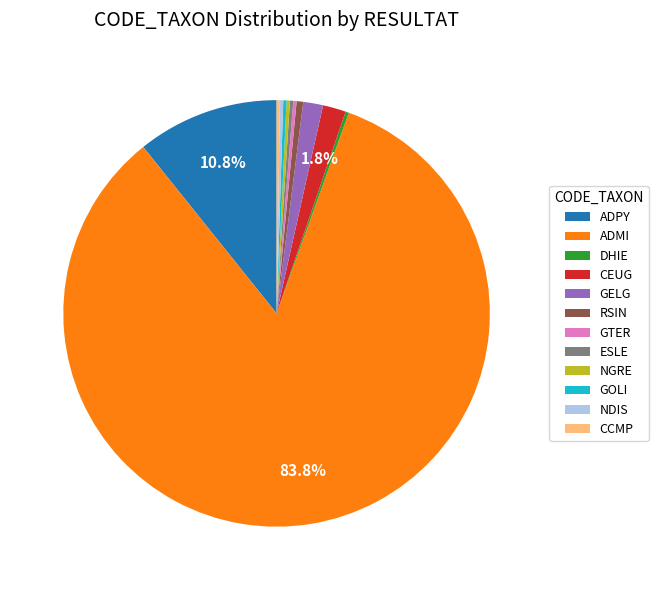

What percentage is NOT represented by CEUG?

98.2%